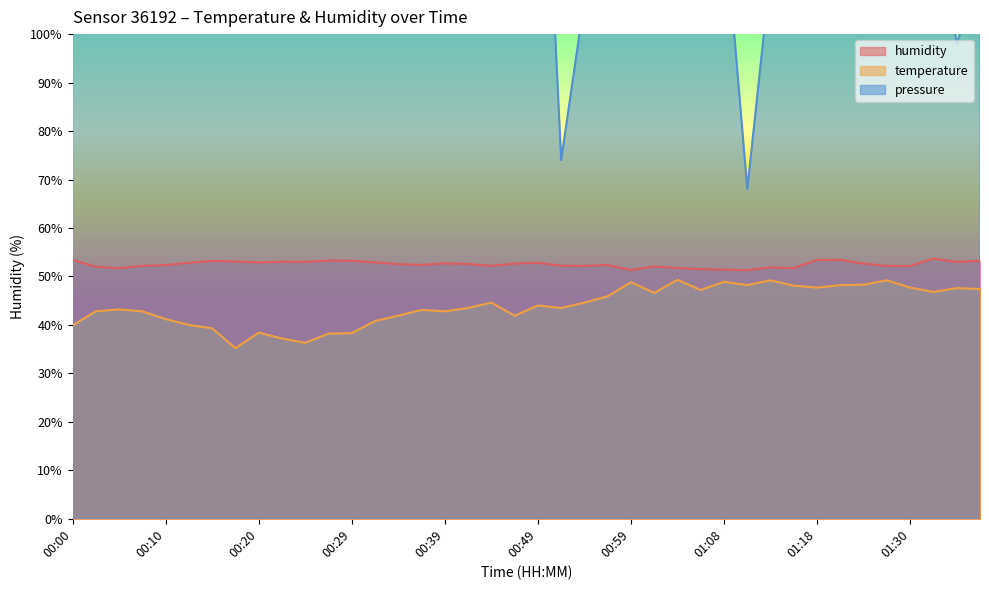

At which label does temperature reach its minimum?

00:17